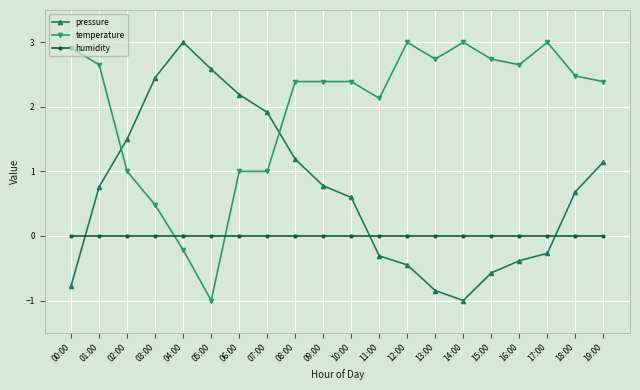

What is the total value across all series at 05:00?

1.6